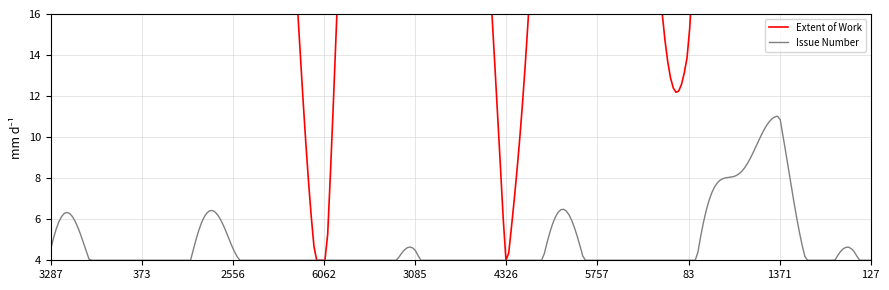

What is the difference between the highest and lowest values at 2556?

26